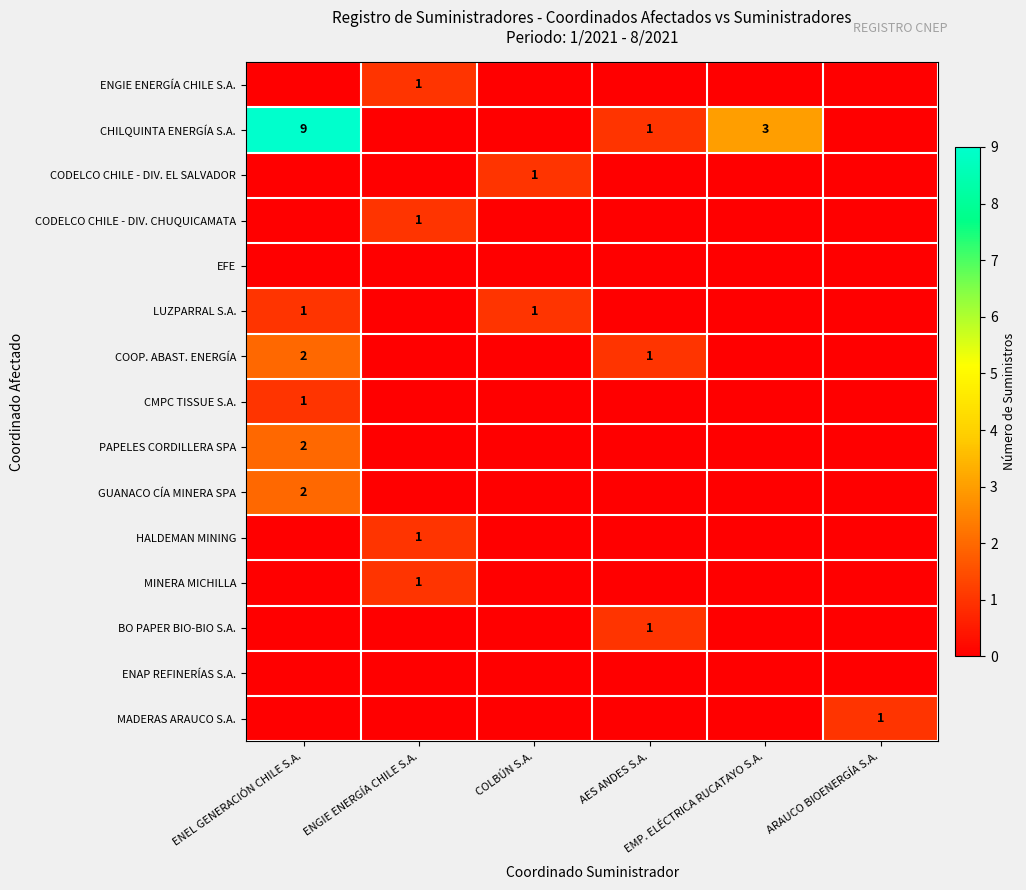

The BO PAPER BIO-BIO S.A. series shows 0 at ARAUCO BIOENERGÍA S.A.. True or false?

True